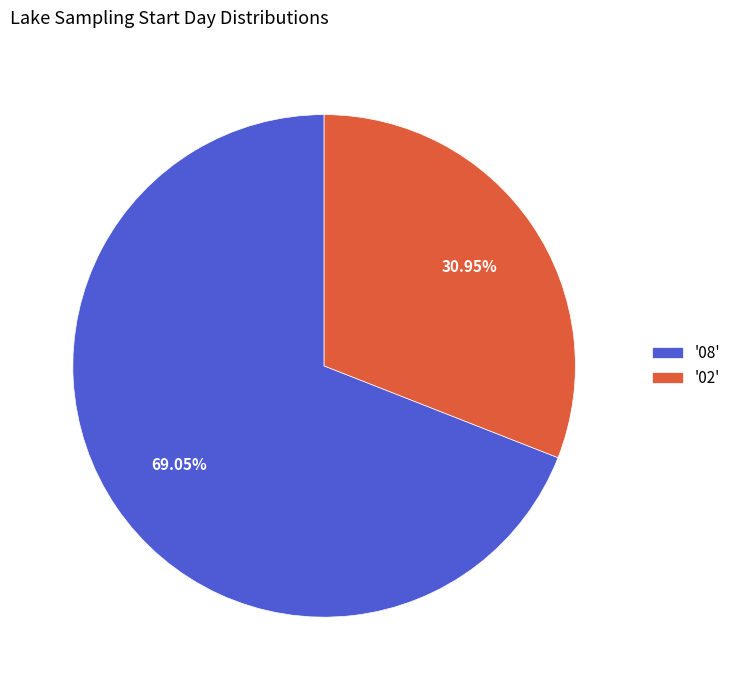

What is the ratio of the value at '02' to the value at '08'?

0.4